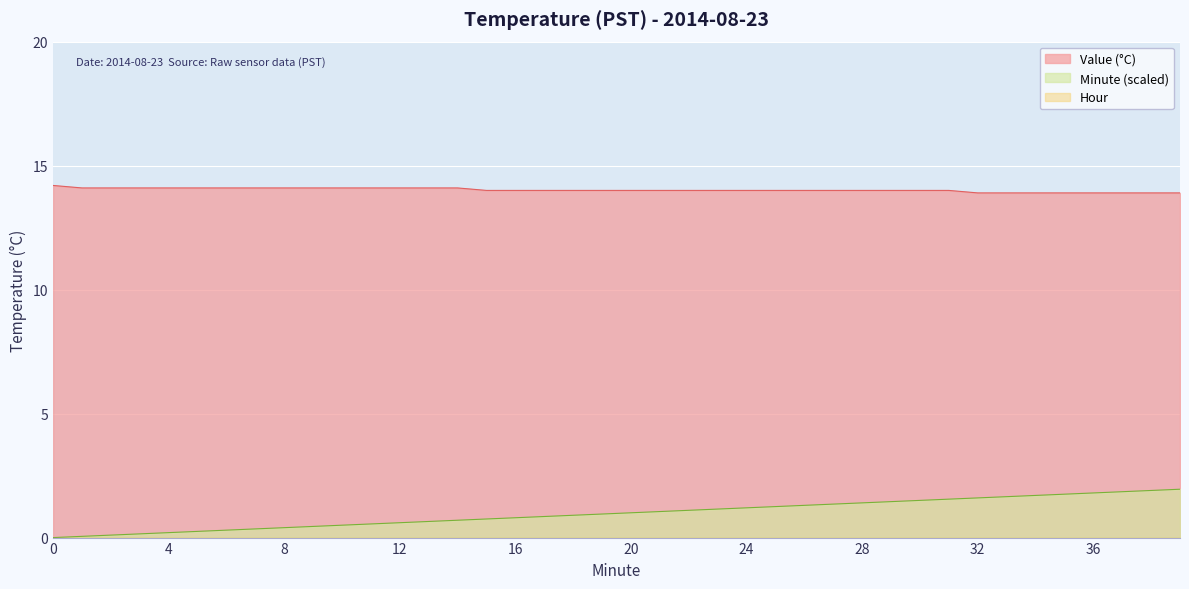

Which series has the widest spread of values?

Minute (scaled)